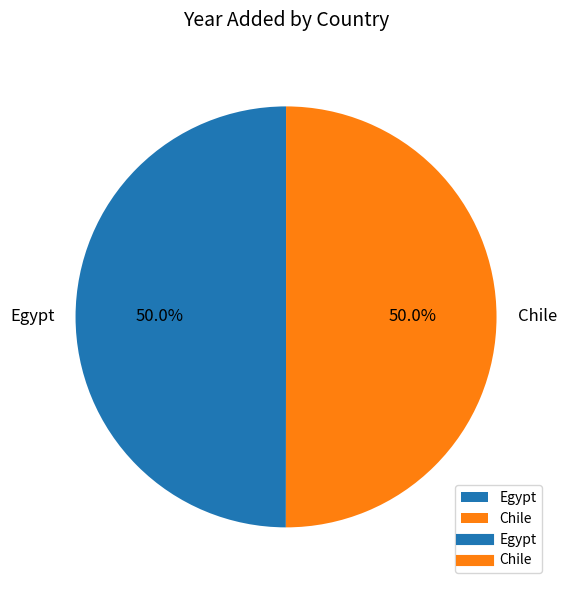

What portion of the pie excludes Chile?

50.0%